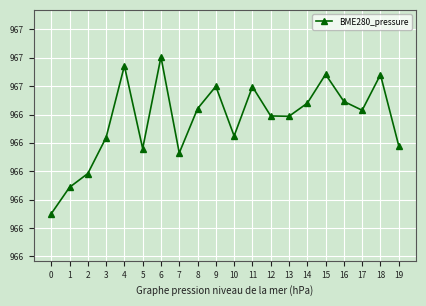

What is the ratio of the value at 6 to the value at 4?

1.0